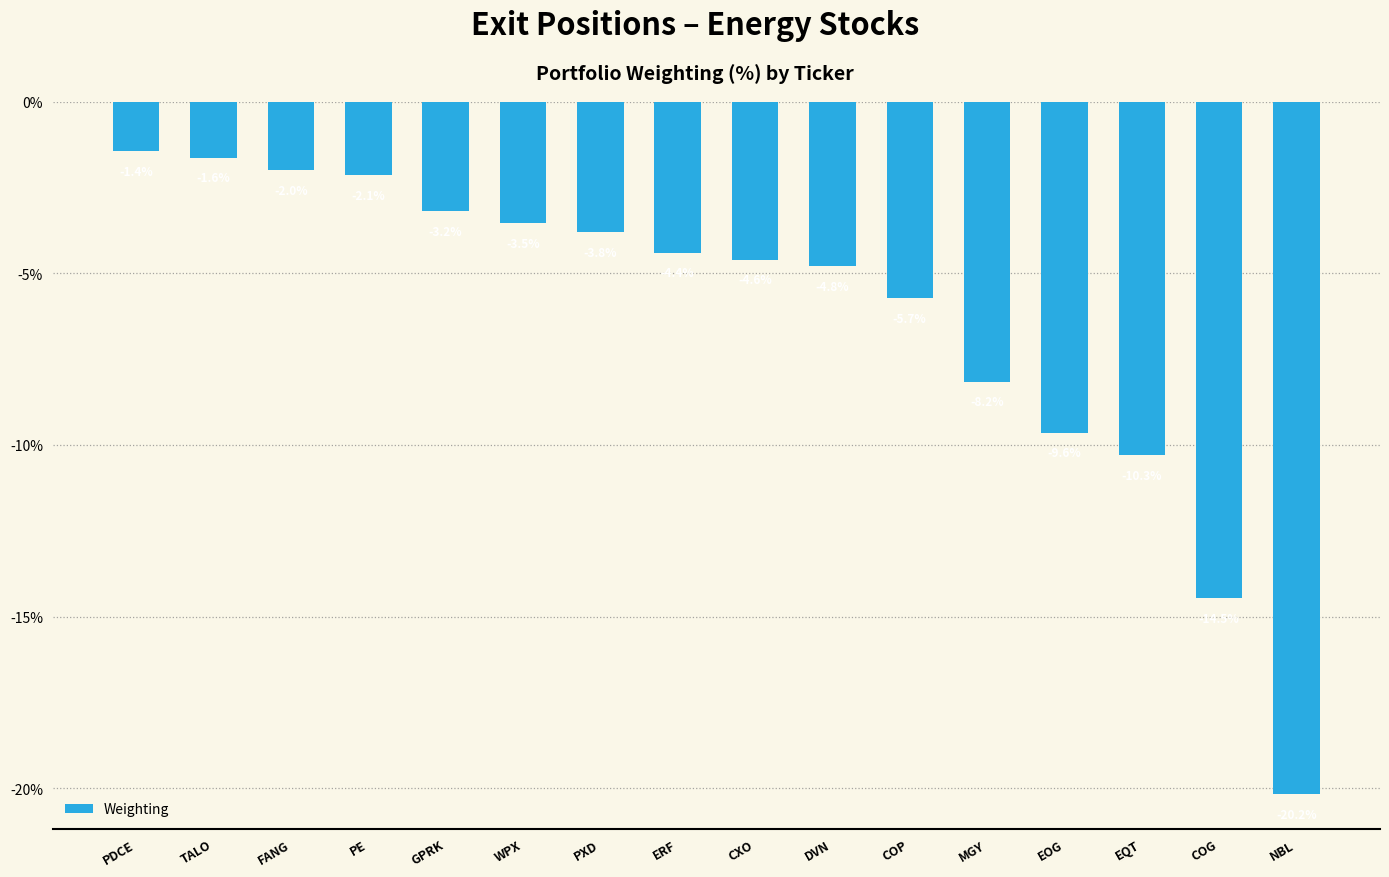

Rank the categories by value from highest to lowest.

PDCE, TALO, FANG, PE, GPRK, WPX, PXD, ERF, CXO, DVN, COP, MGY, EOG, EQT, COG, NBL